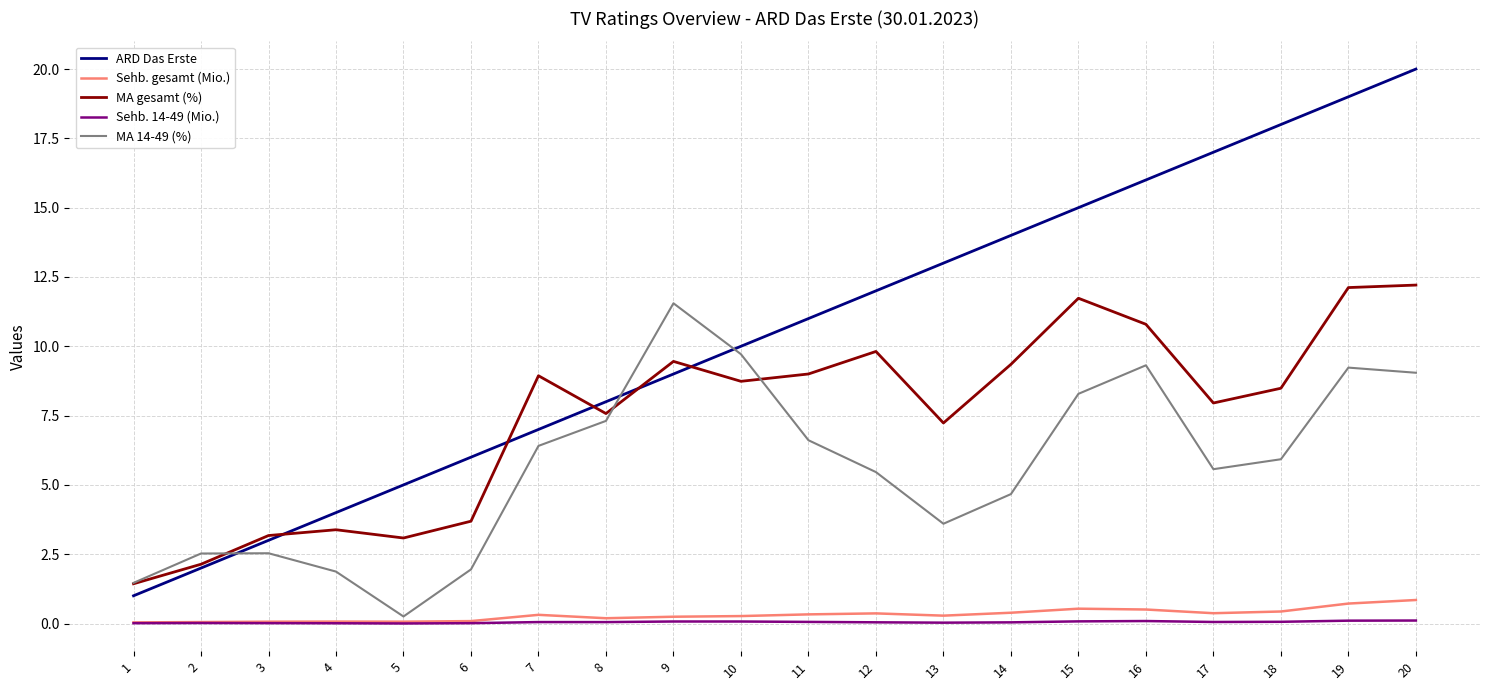

The value of MA 14-49 (%) at 11 is 6.6. True or false?

True